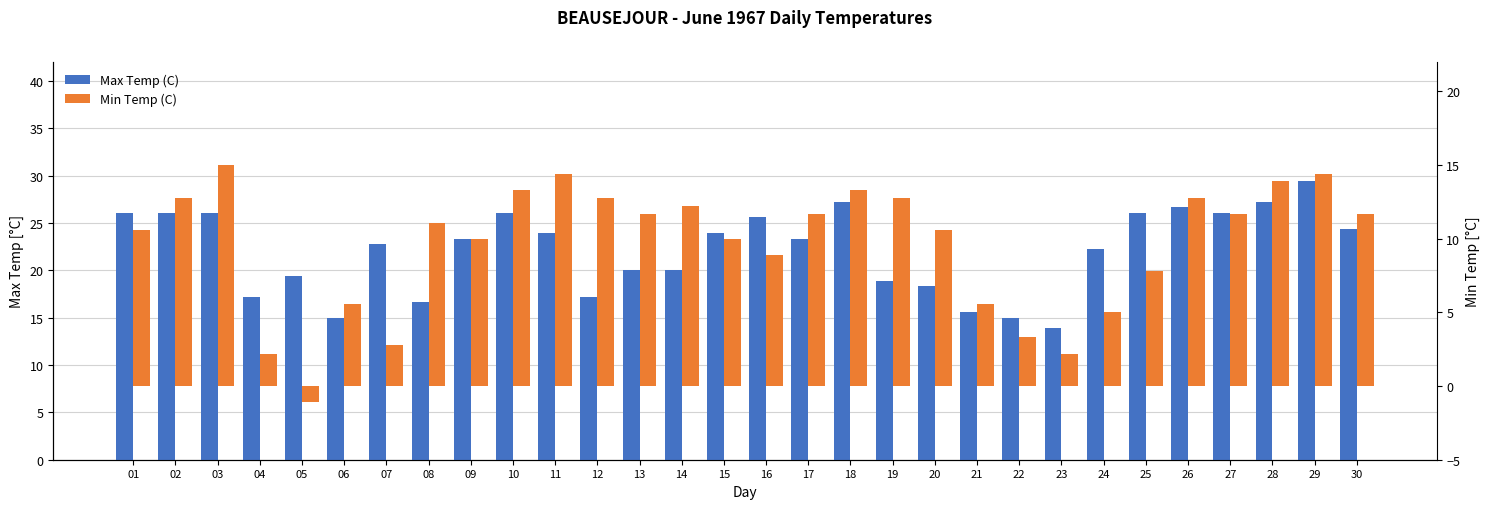

Where does the Min Temp (C) series first go above 11?

02